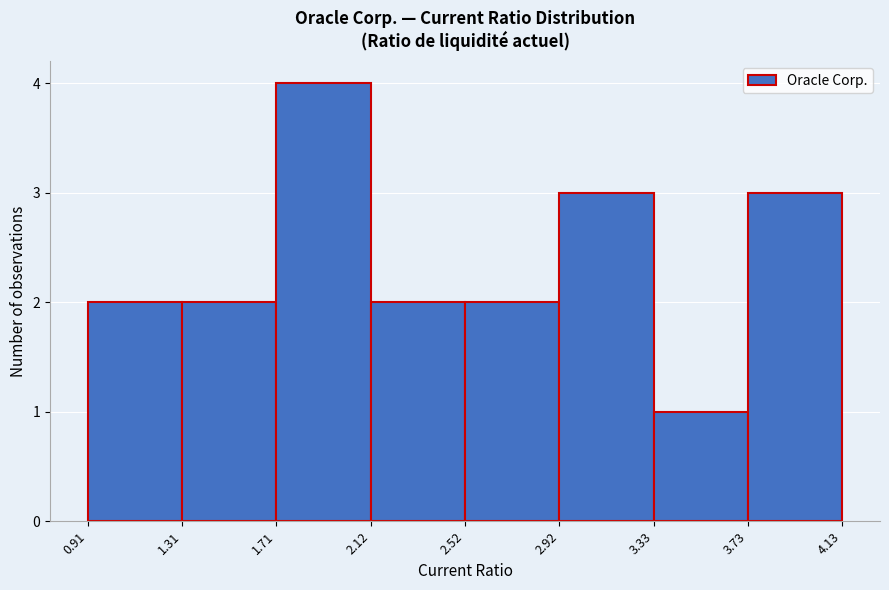

Which range on the x-axis has the tallest bar?

1.71 to 2.12